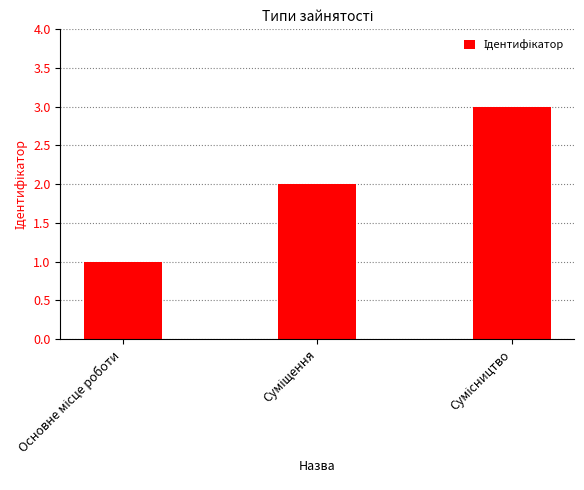

What is the sum of all values?

6